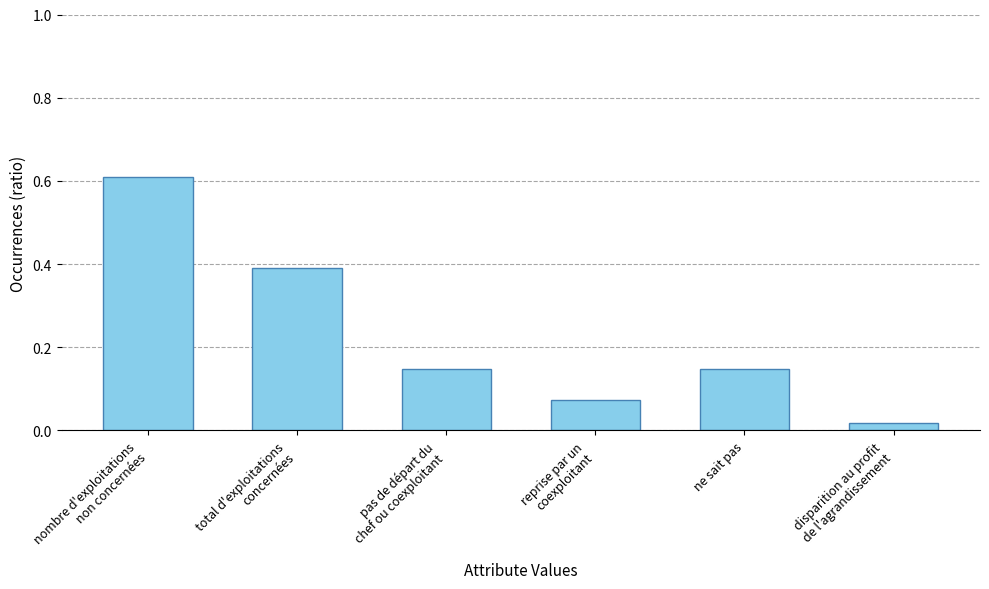

What is the value of the 1st bar from the left?

0.6